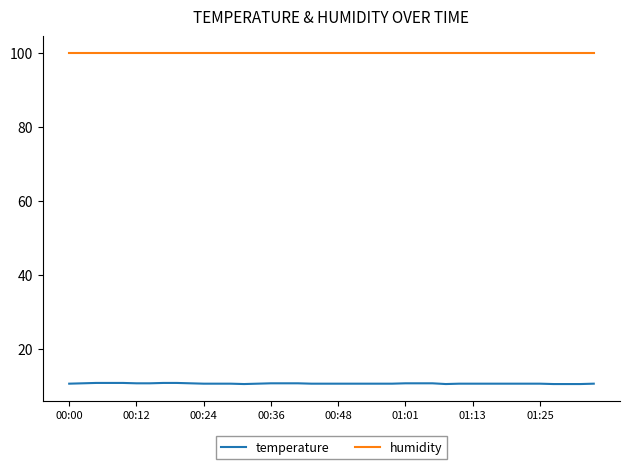

What is the minimum value for humidity?

99.9